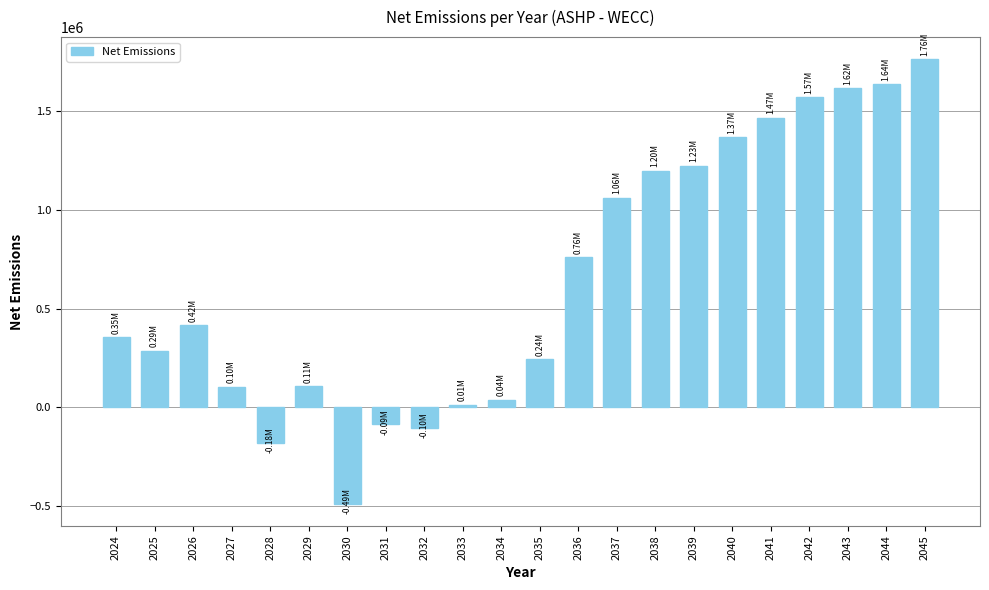

What is the average value?

653320.1